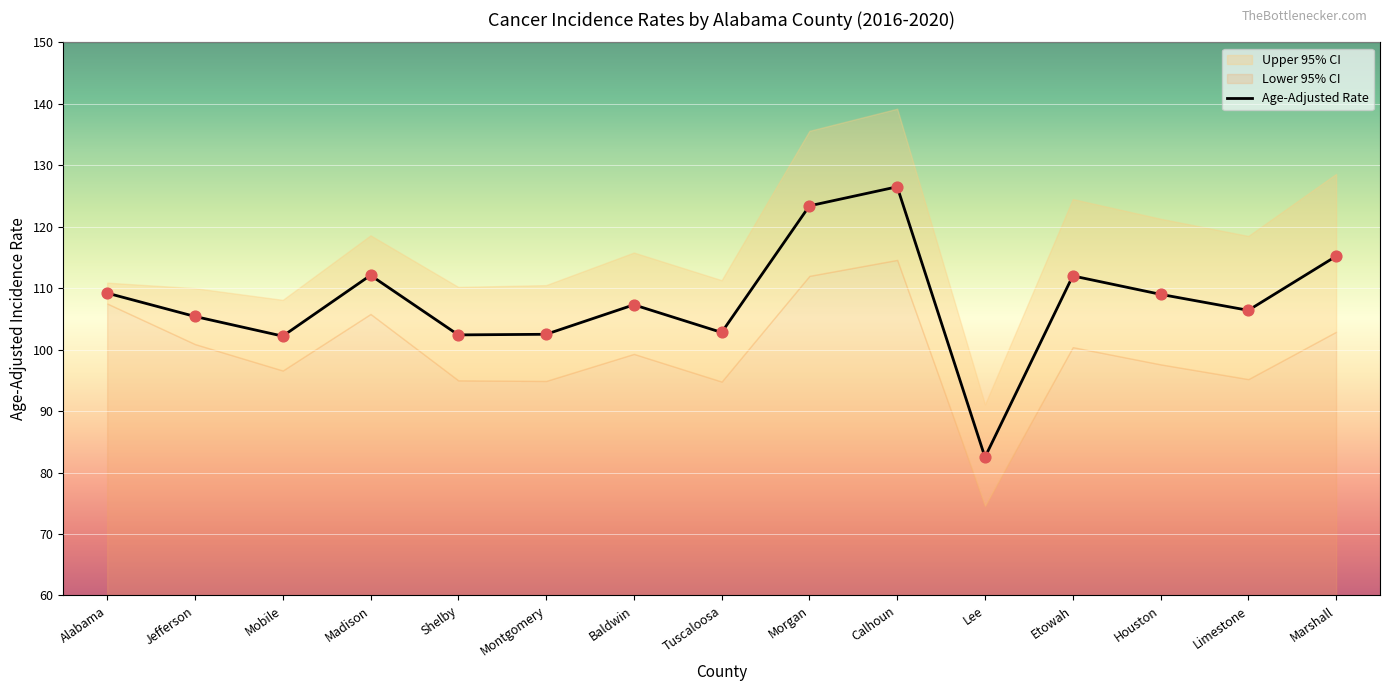

Which series contains the highest Y value?

Upper 95% CI